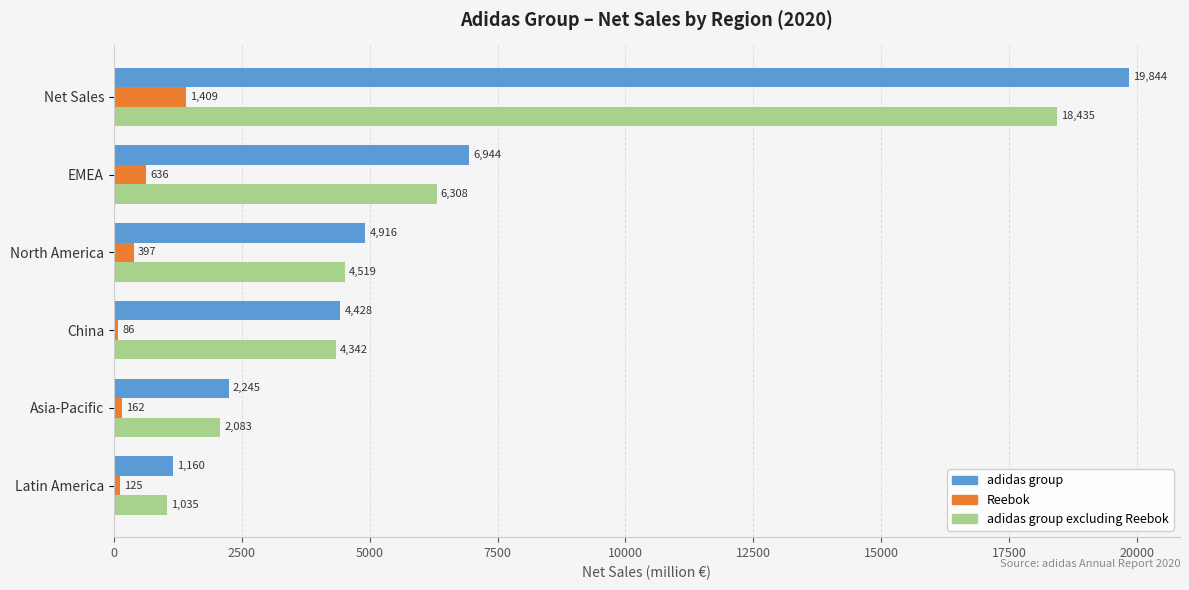

What is the spread (max minus min) of values at Latin America?

1035